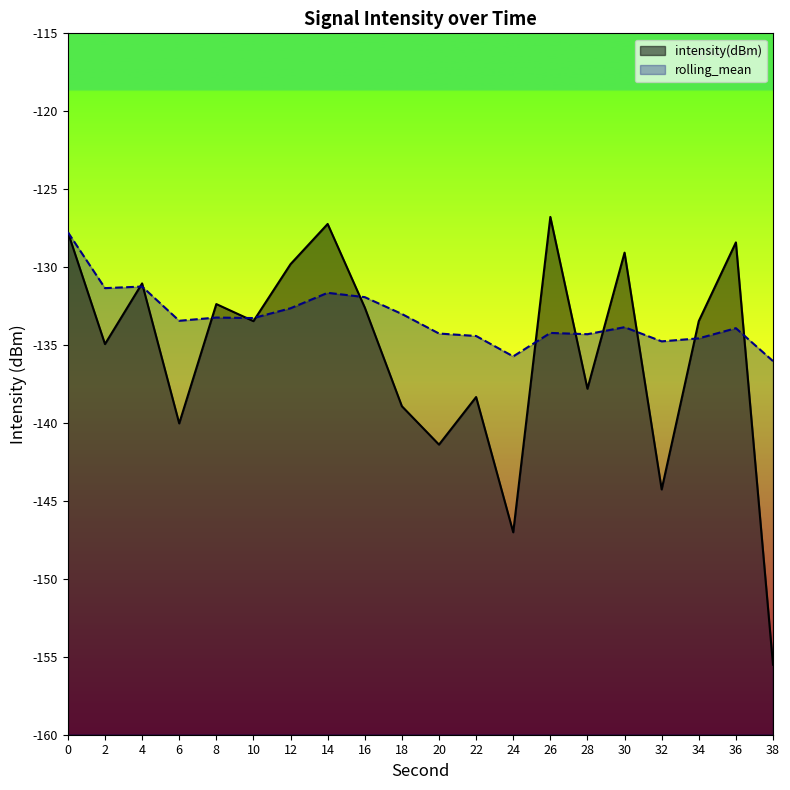

What is the difference between the maximum and minimum values in the rolling_mean series?

8.3